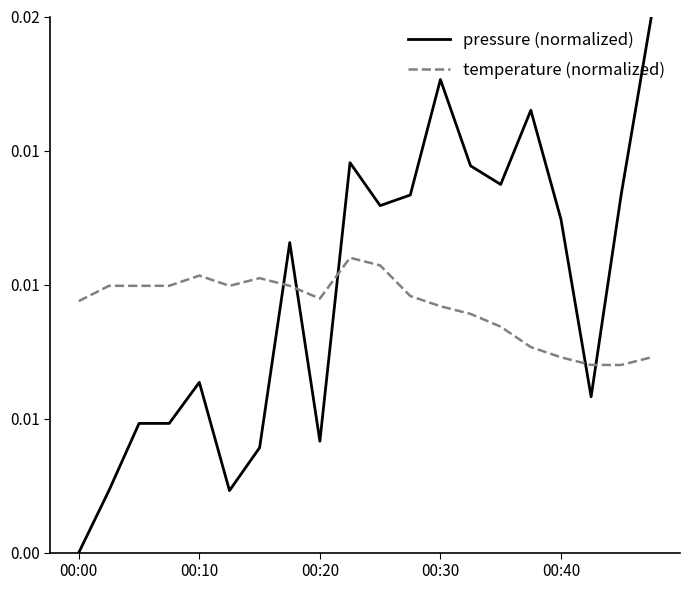

After their last crossing, which series has the higher values: temperature (normalized) or pressure (normalized)?

pressure (normalized)